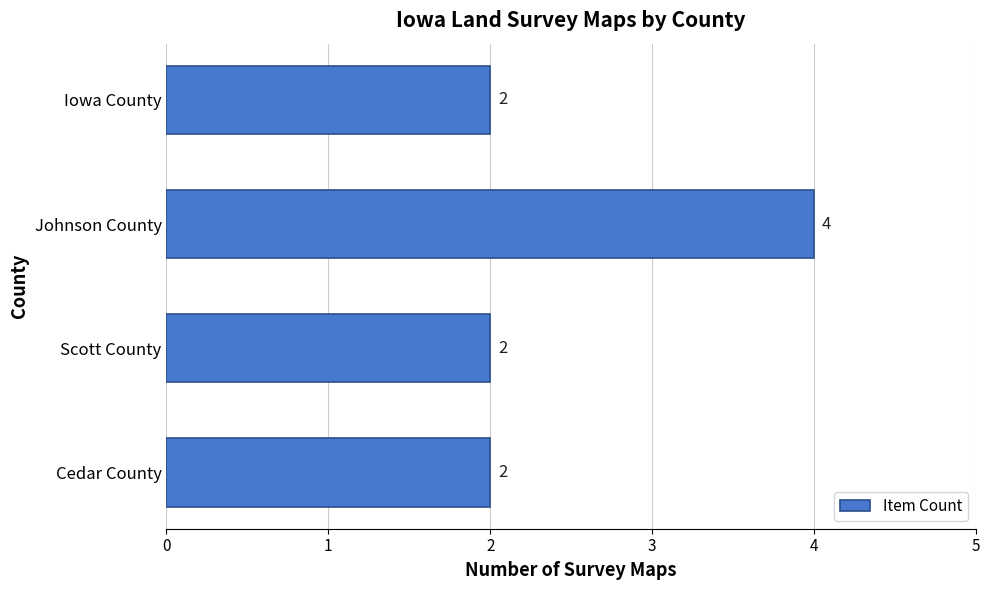

True or false: the data shows 3 at Cedar County.

False